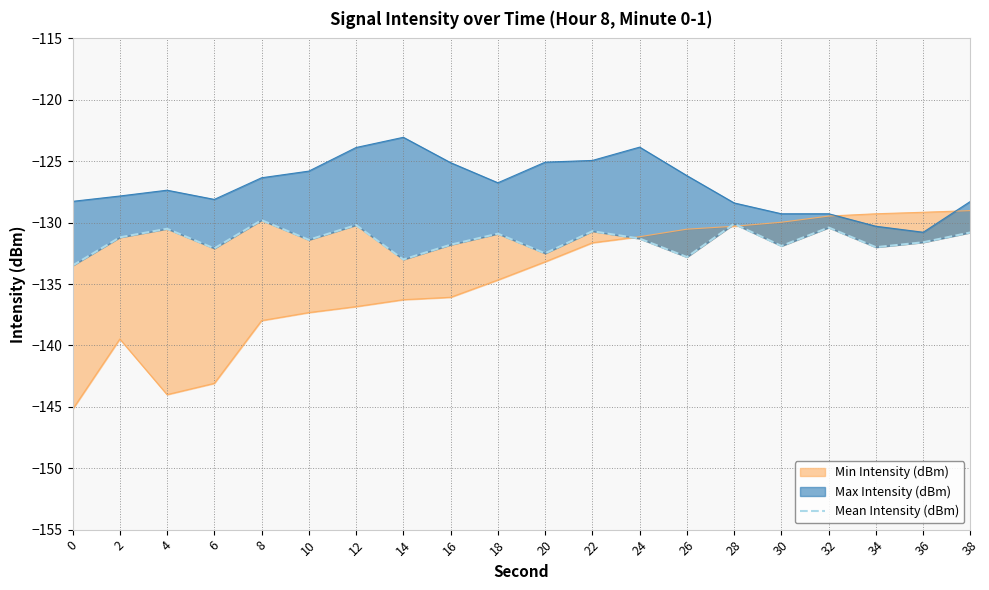

How many points are lower than both their immediate neighbors (excluding endpoints)?

7